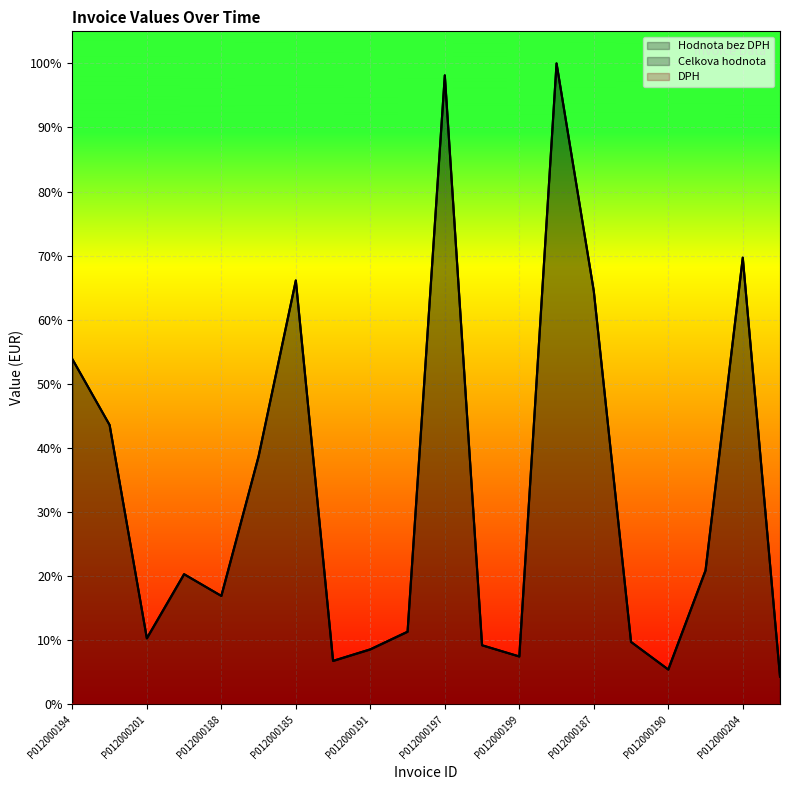

Is it true that Hodnota bez DPH equals 0.0 at P012000191?

False